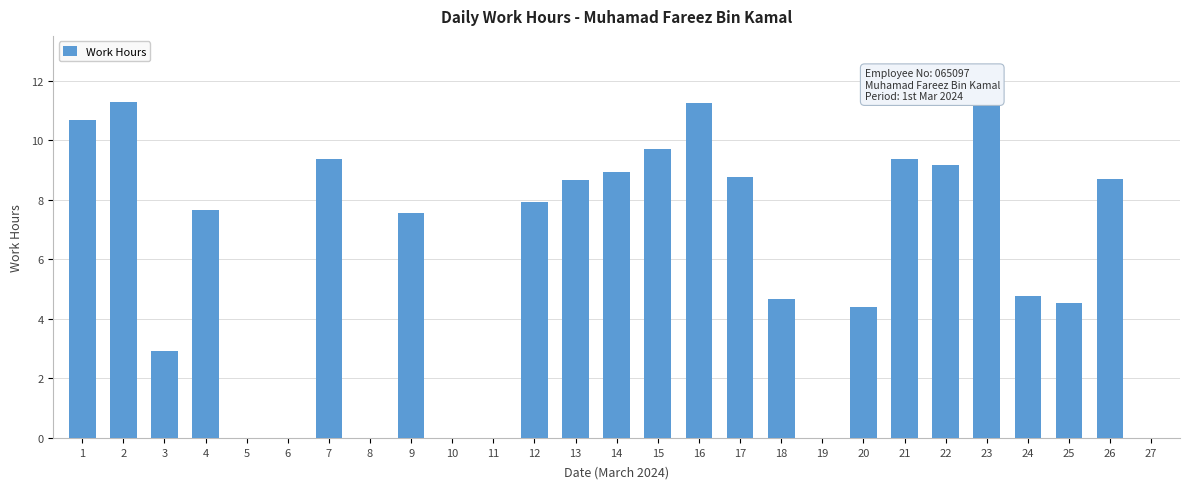

True or false: the data shows 0.0 at 8.

True